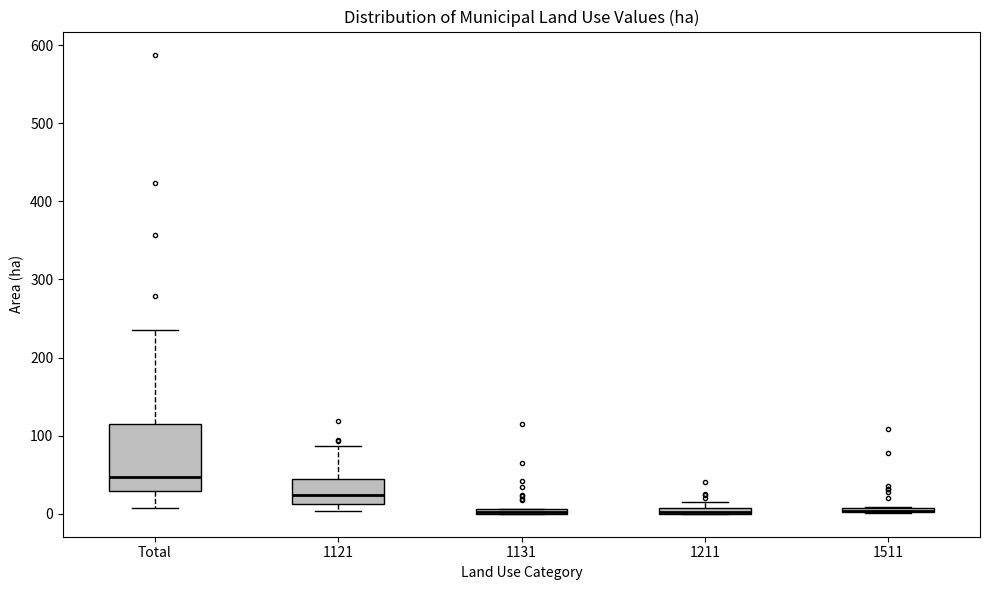

Comparing the boxes themselves (not the whiskers), which one is the tallest?

Total